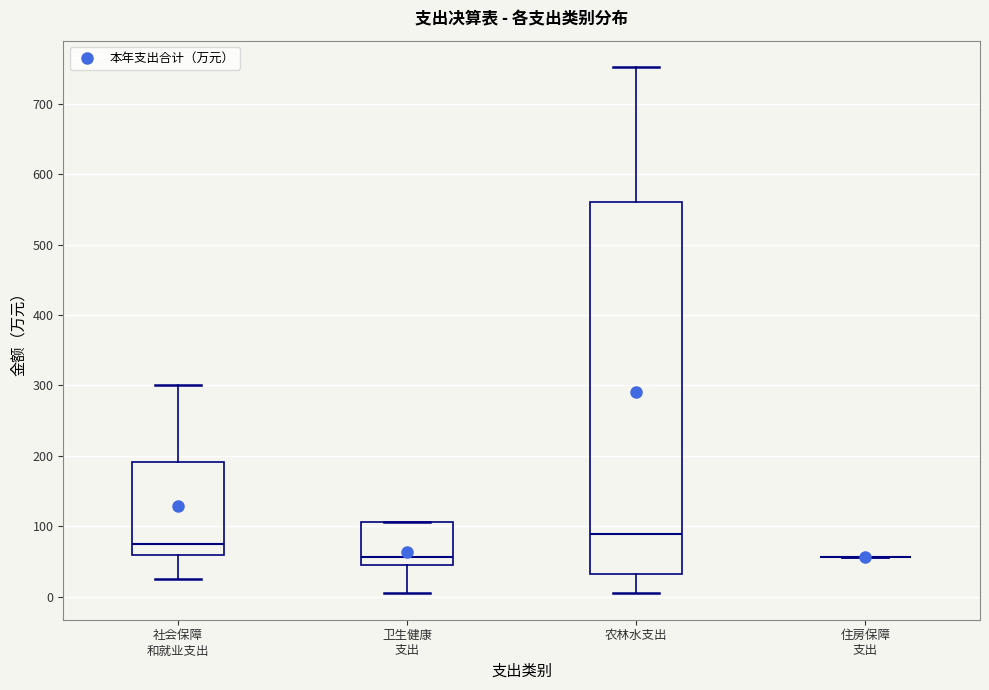

Reading left to right, transcribe this box plot: for each box, give where its median line is, the range the box spans, and where its two whiskers end, as read against the y-axis. The values are not printed on the chart, so give them approximately, as read against the axis.

社会保障 和就业支出: median 70, box 60 to 190, whiskers 20 to 300
卫生健康 支出: median 60, box 40 to 110, whiskers 0 to 110
农林水支出: median 90, box 30 to 560, whiskers 10 to 750
住房保障 支出: box collapsed to a line at 60, whiskers 60 to 60